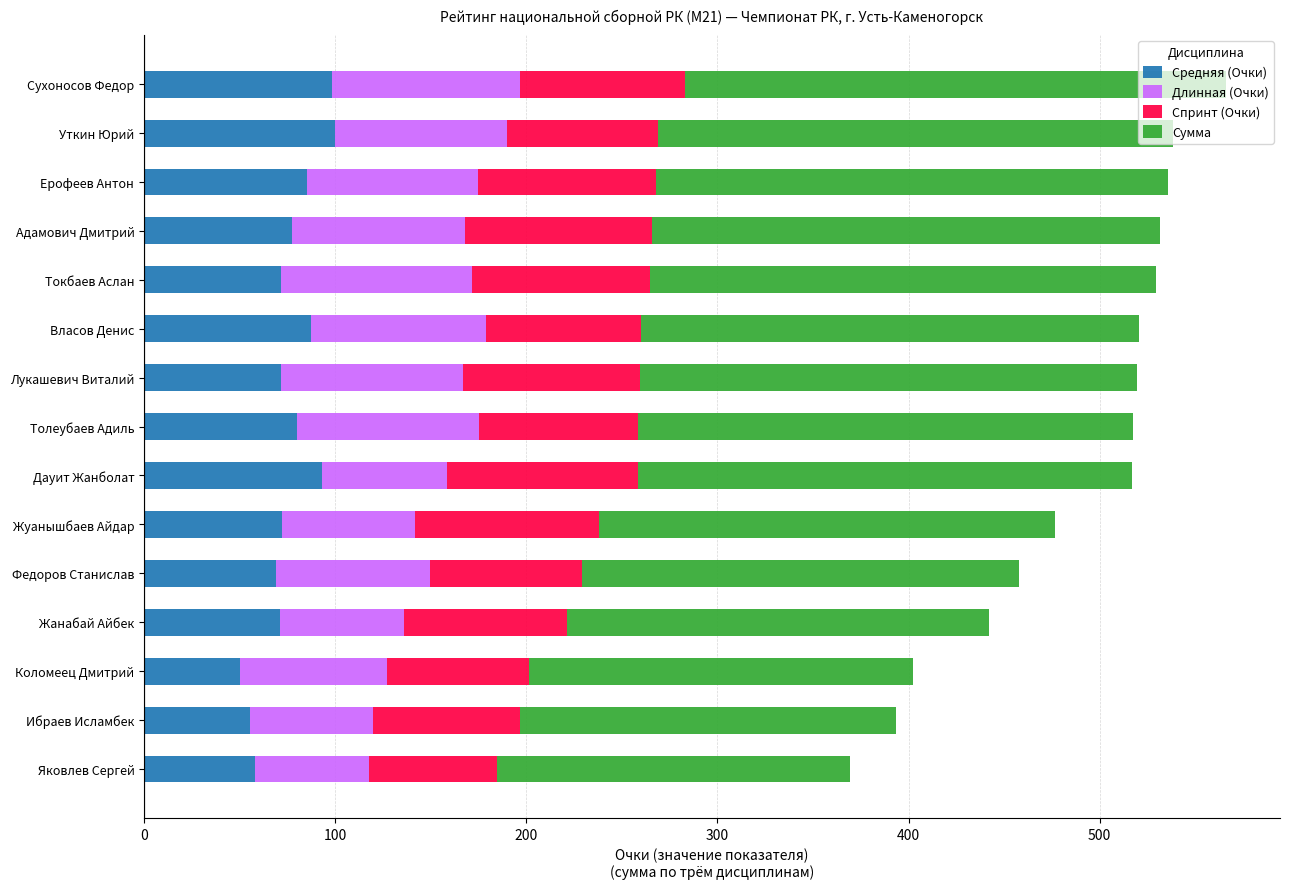

What is the difference between the Средняя (Очки) values at Власов Денис and Коломеец Дмитрий?

37.2